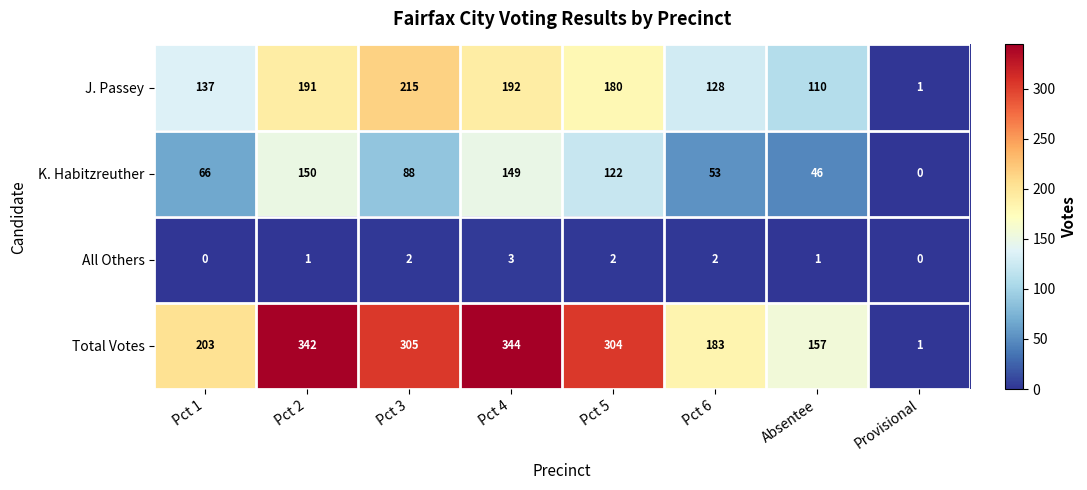

What is the difference between the K. Habitzreuther values at Pct 4 and Pct 1?

83